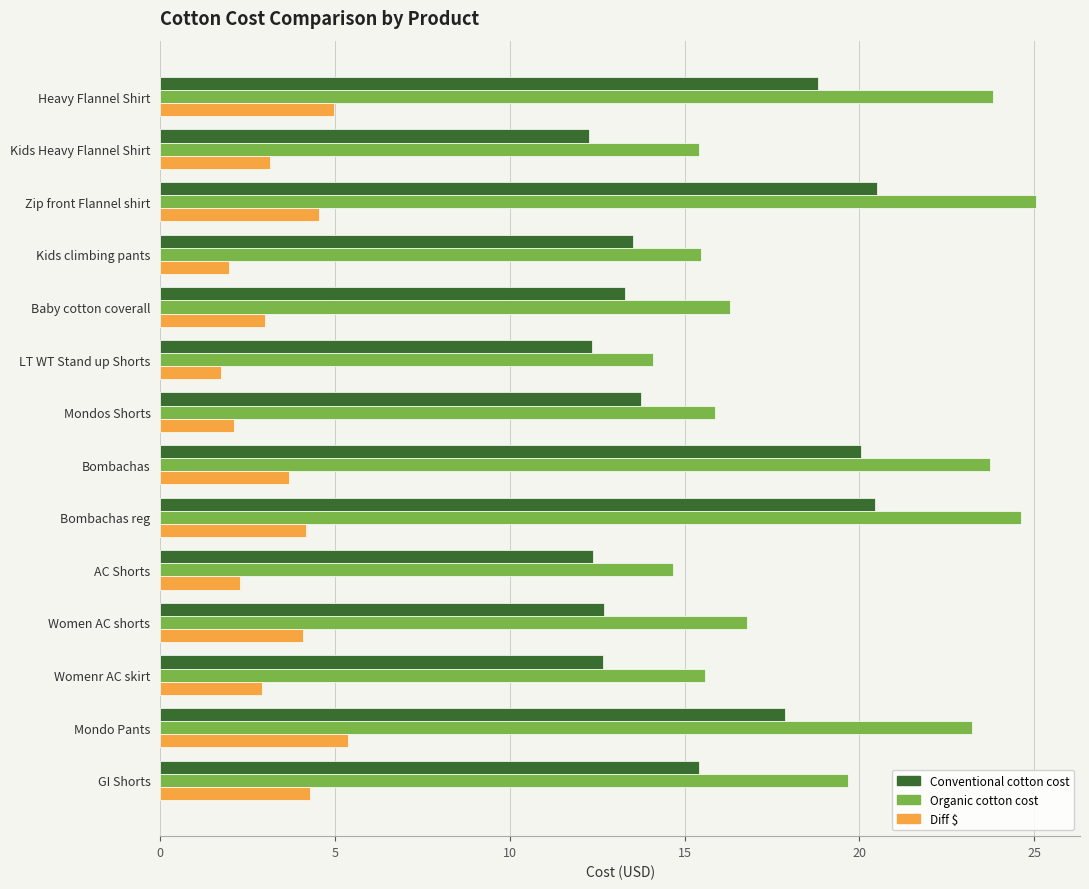

Which series has the largest range (max minus min)?

Organic cotton cost